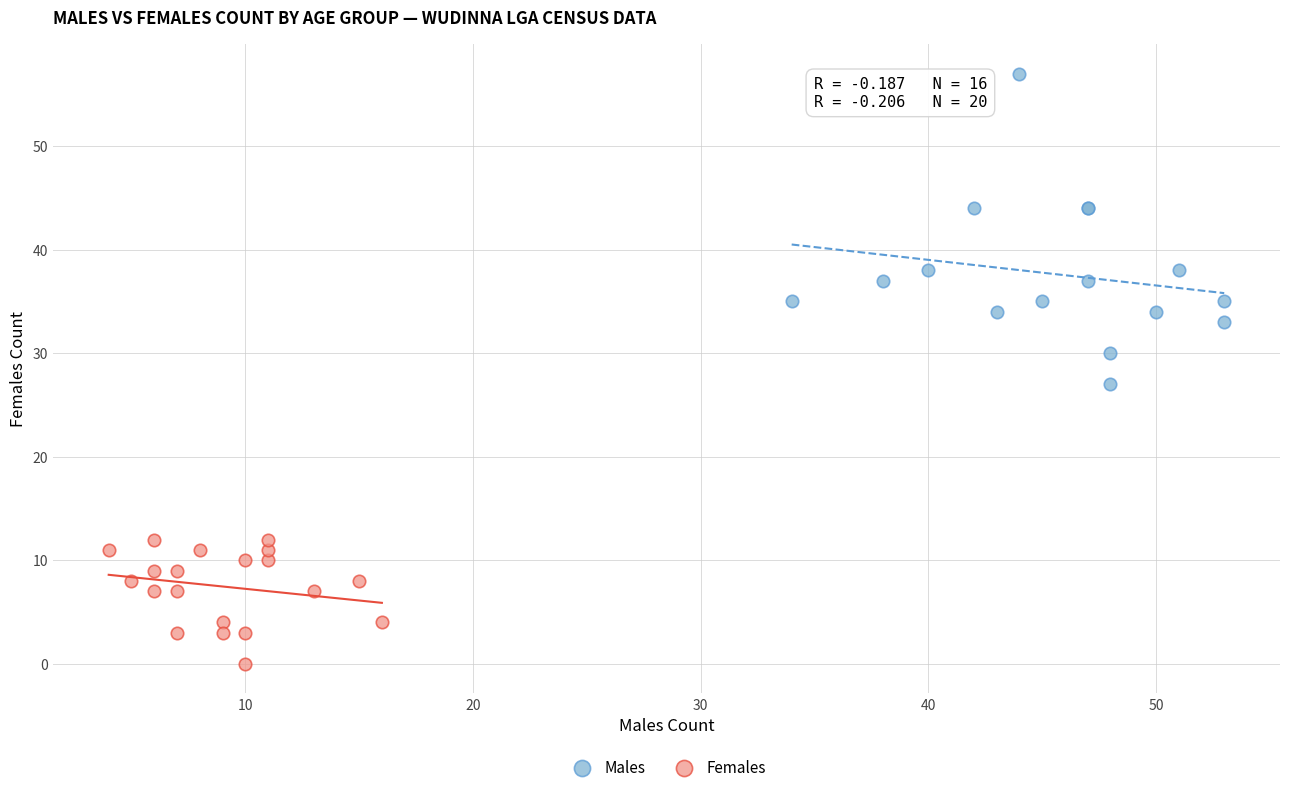

Which series reaches the minimum Y coordinate?

Females